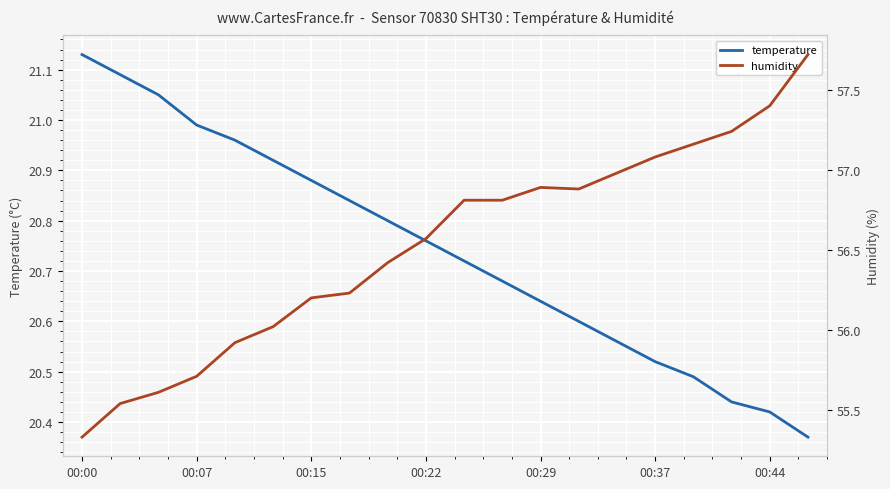

How many lines are shown in the chart?

2